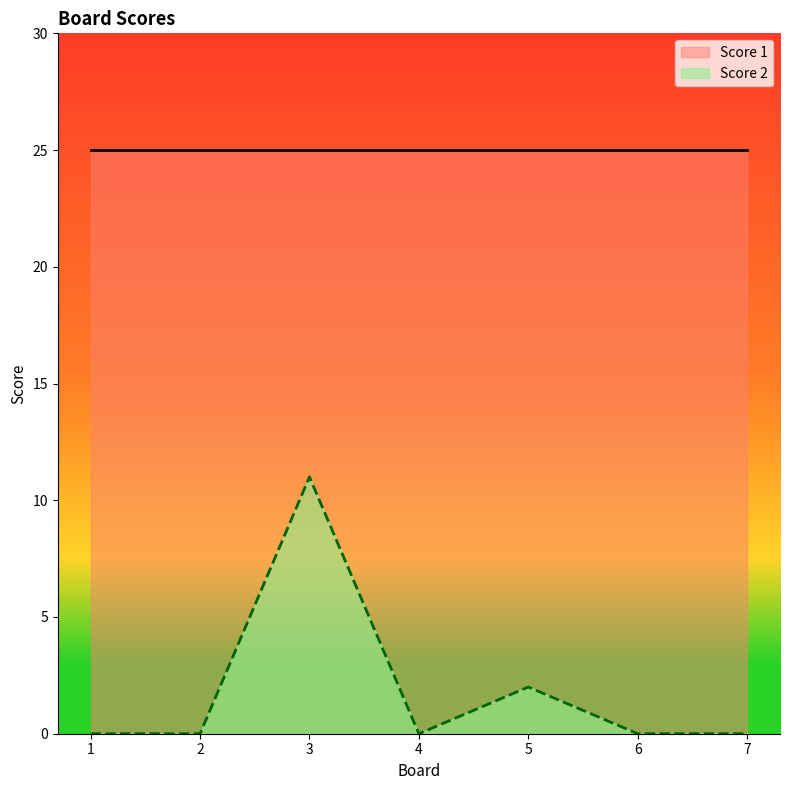

How many interior local peaks (higher than both neighbors) does the data have?

2